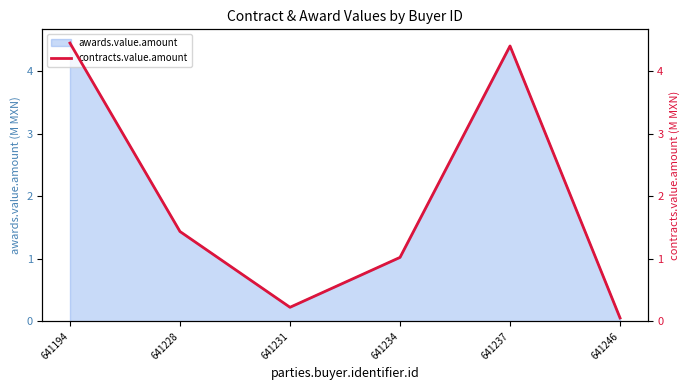

Reading left to right, list all the values displayed in this chart.

641194=4.5	641228=1.4	641231=0.2	641234=1.0	641237=4.4	641246=0.1